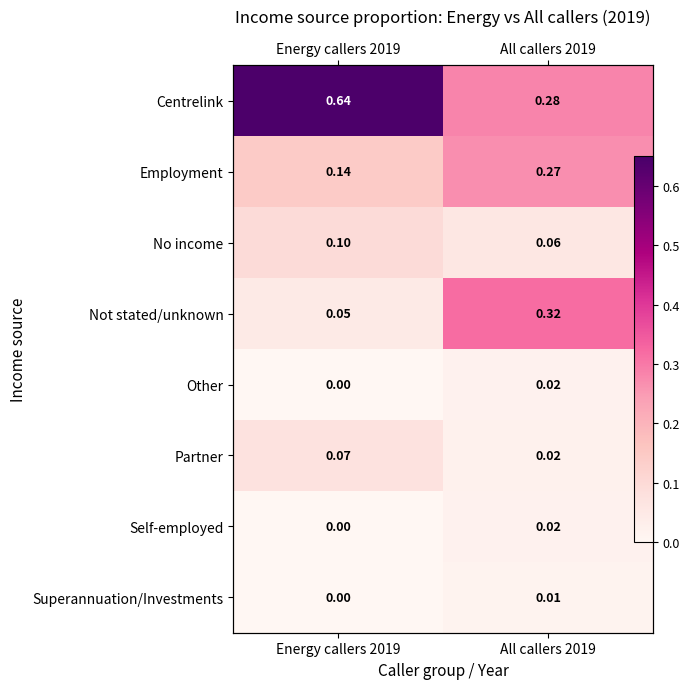

True or false: Employment has a value of 0.1 at Energy callers 2019.

False